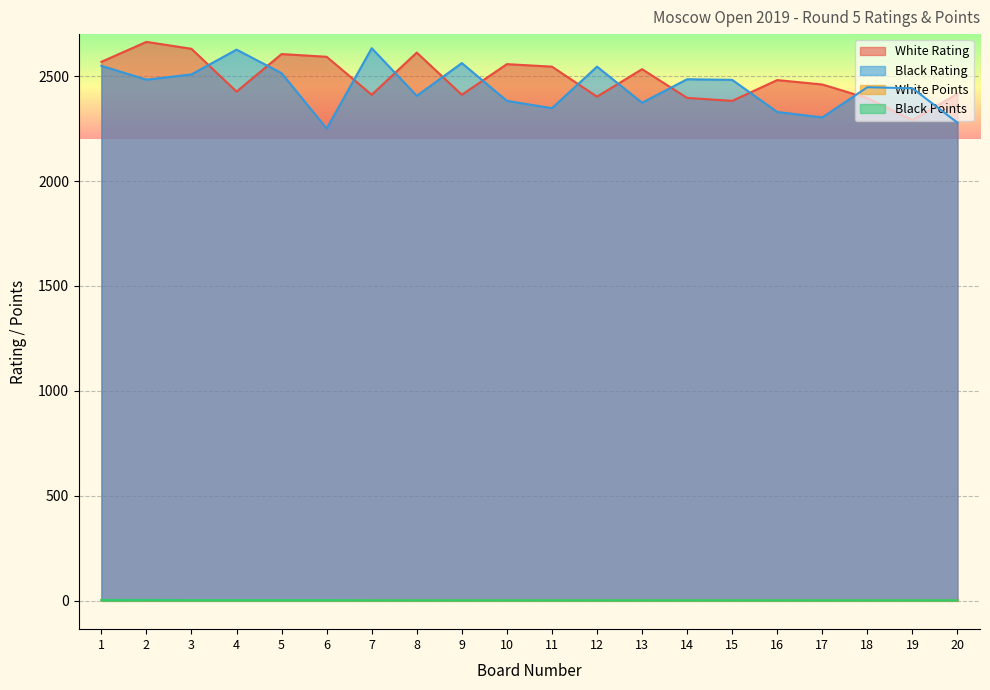

What is the difference between the Black Points values at 5 and 13?

0.5